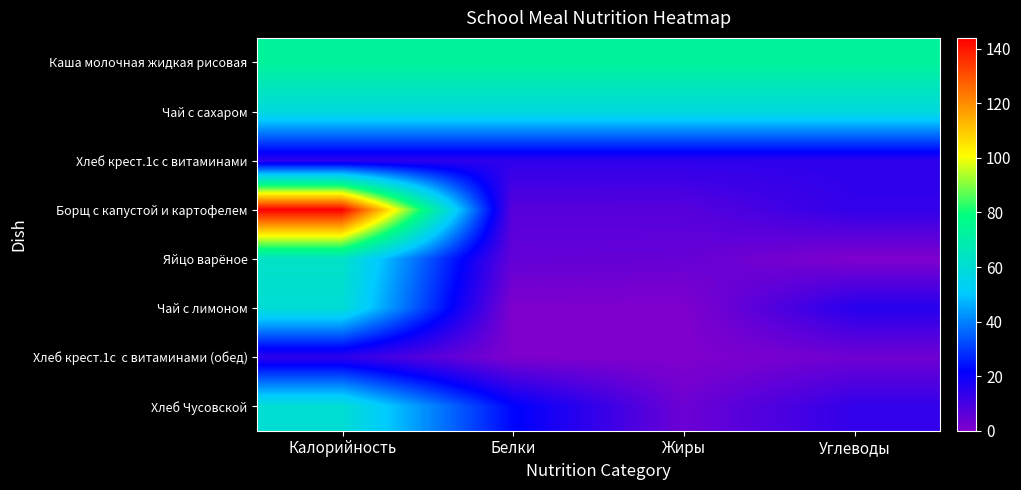

At which category is the sum across all series the highest?

Калорийность